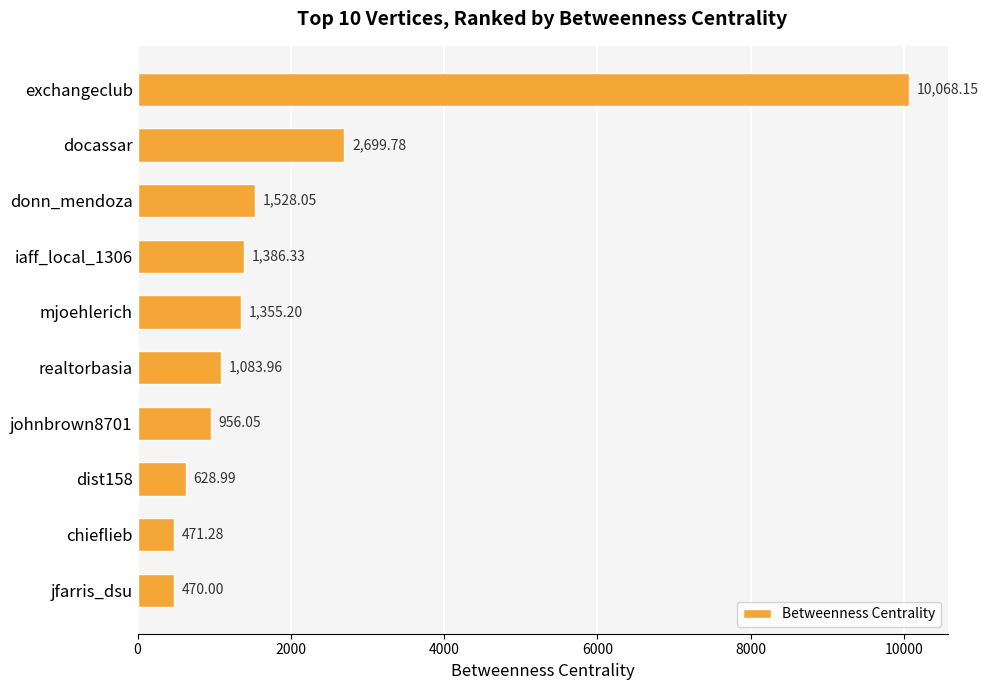

How many categories are shown in the chart?

10